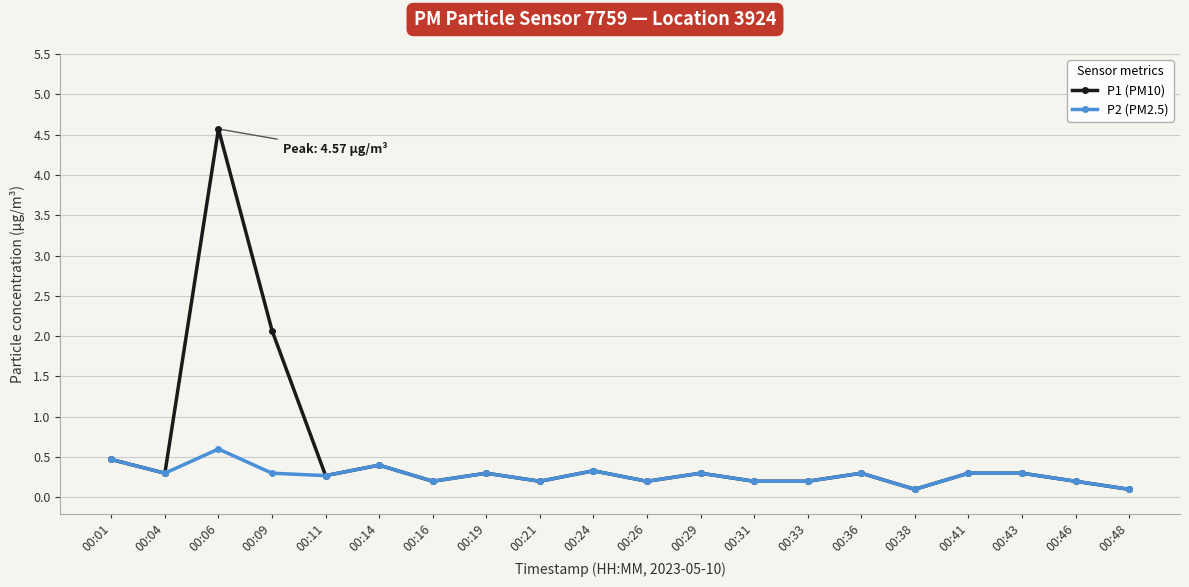

Which series changed the most between 00:06 and 00:36?

P1 (PM10)